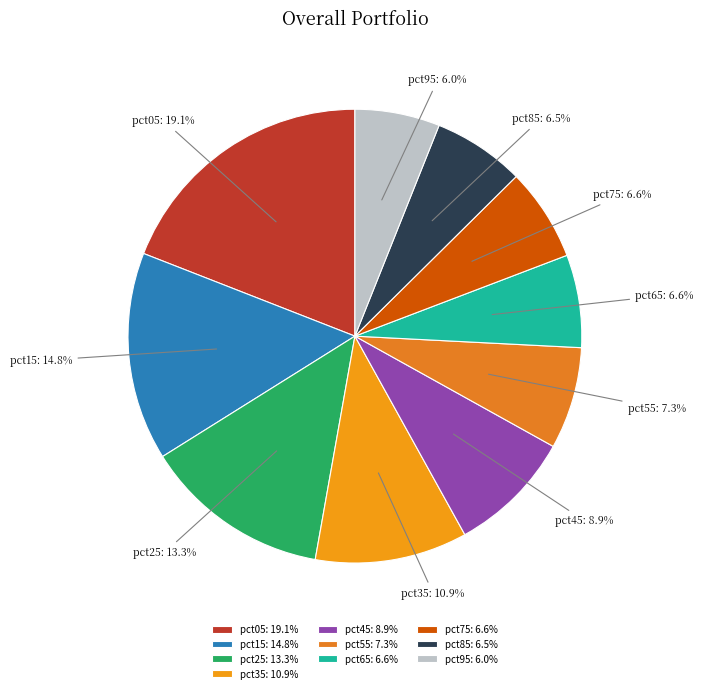

The pct65 slice represents 1% of the pie. True or false?

False